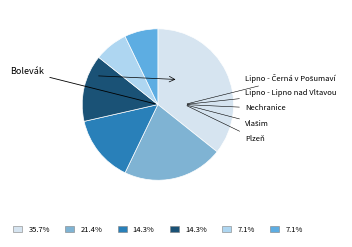

How many slices are in this pie chart?

6